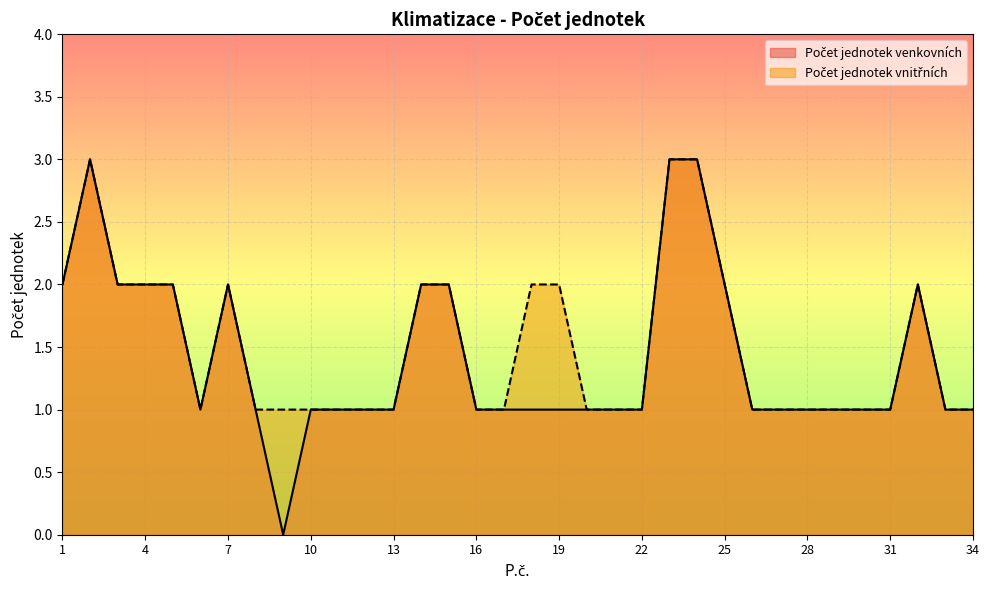

Reading right to left, extract all data points from this chart.

Počet jednotek venkovních: 34=1	33=1	32=2	31=1	30=1	29=1	28=1	27=1	26=1	25=2	24=3	23=3	22=1	21=1	20=1	19=1	18=1	17=1	16=1	15=2	14=2	13=1	12=1	11=1	10=1	9=0	8=1	7=2	6=1	5=2	4=2	3=2	2=3	1=2
Počet jednotek vnitřních: 34=1	33=1	32=2	31=1	30=1	29=1	28=1	27=1	26=1	25=2	24=3	23=3	22=1	21=1	20=1	19=2	18=2	17=1	16=1	15=2	14=2	13=1	12=1	11=1	10=1	9=1	8=1	7=2	6=1	5=2	4=2	3=2	2=3	1=2